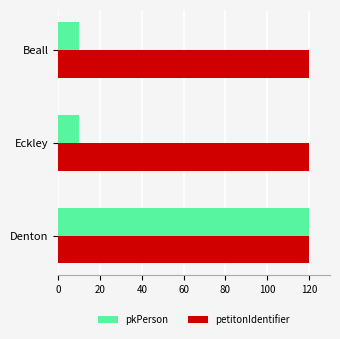

At Eckley, list the series in order from smallest to largest.

pkPerson, petitonIdentifier